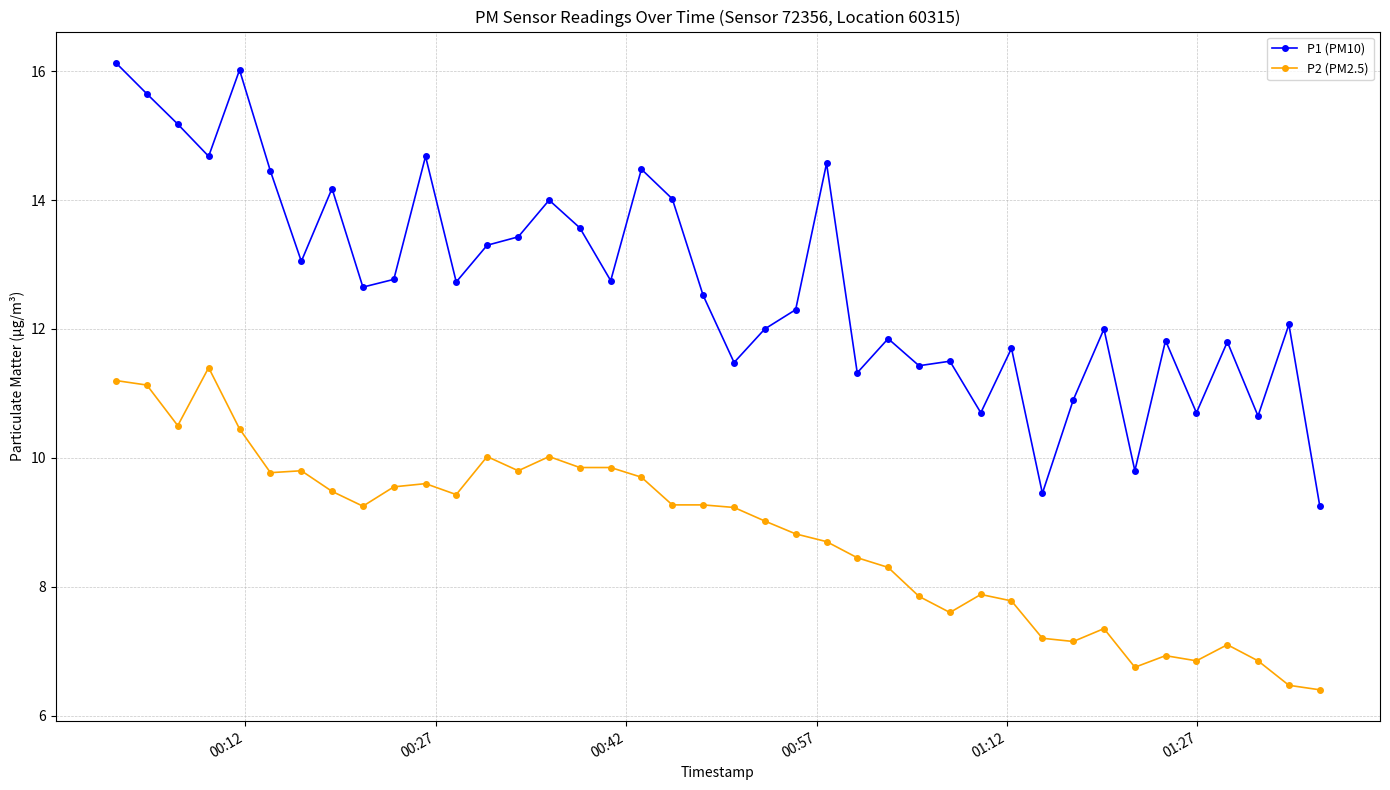

True or false: P1 (PM10) has more than 0 interior local peaks.

True